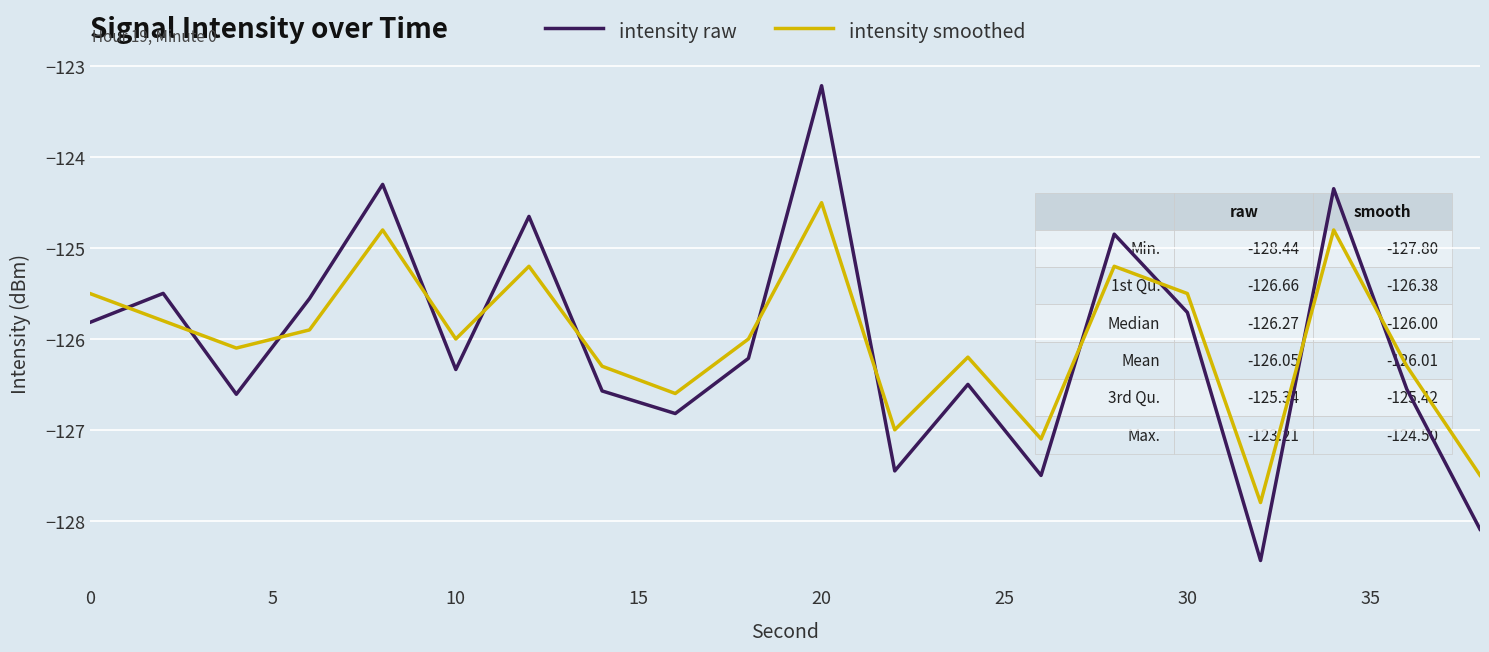

Which series has the largest range (max minus min)?

intensity raw